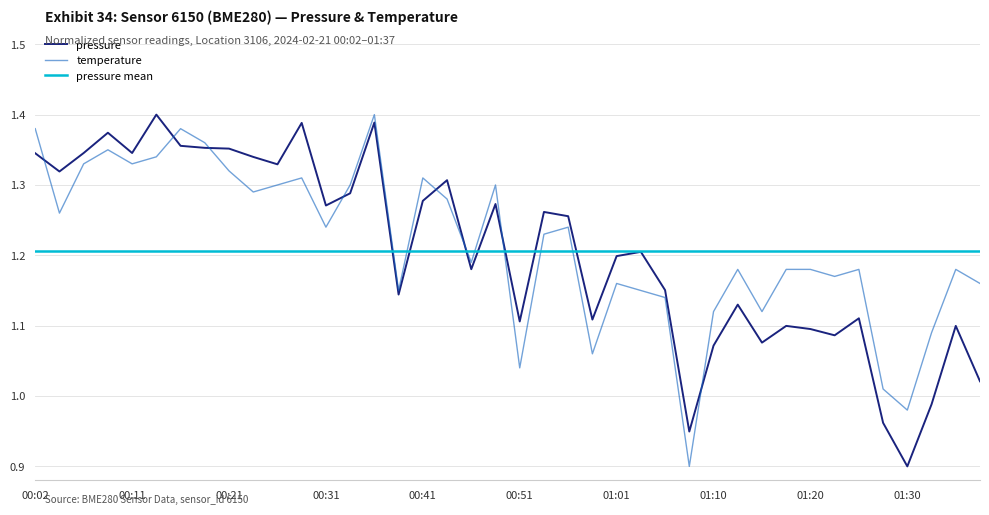

Rank the categories by pressure value from lowest to highest.

01:30, 01:08, 01:28, 01:33, 01:37, 01:10, 01:15, 01:23, 01:20, 01:18, 01:35, 00:51, 00:58, 01:25, 01:13, 00:39, 01:06, 00:46, 01:01, 01:03, 00:56, 00:53, 00:31, 00:48, 00:41, 00:34, 00:43, 00:04, 00:26, 00:24, 00:02, 00:07, 00:11, 00:21, 00:19, 00:16, 00:09, 00:29, 00:36, 00:14